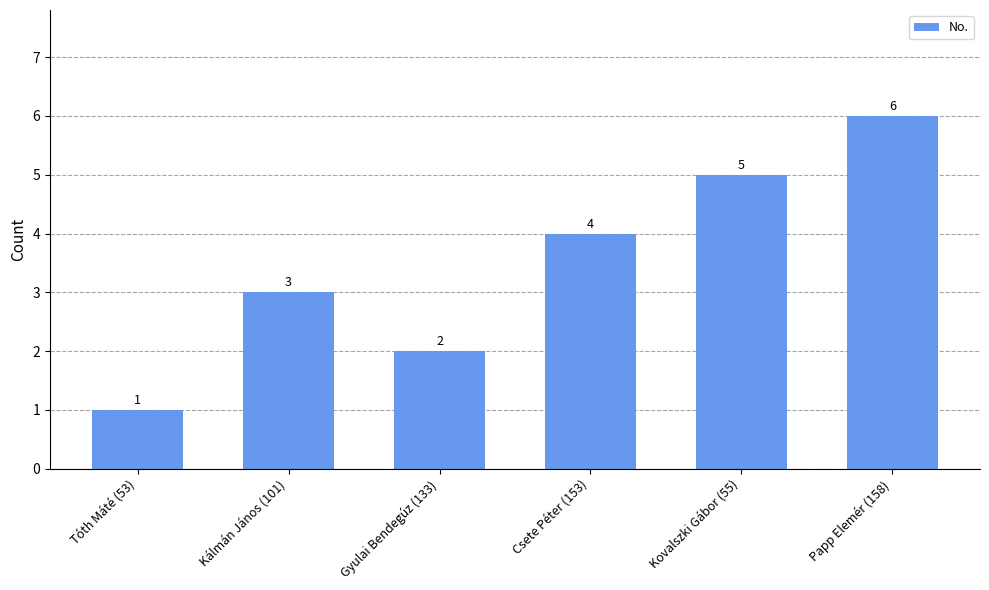

What is the ratio of the value at Papp Elemér (158) to the value at Tóth Máté (53)?

6.0